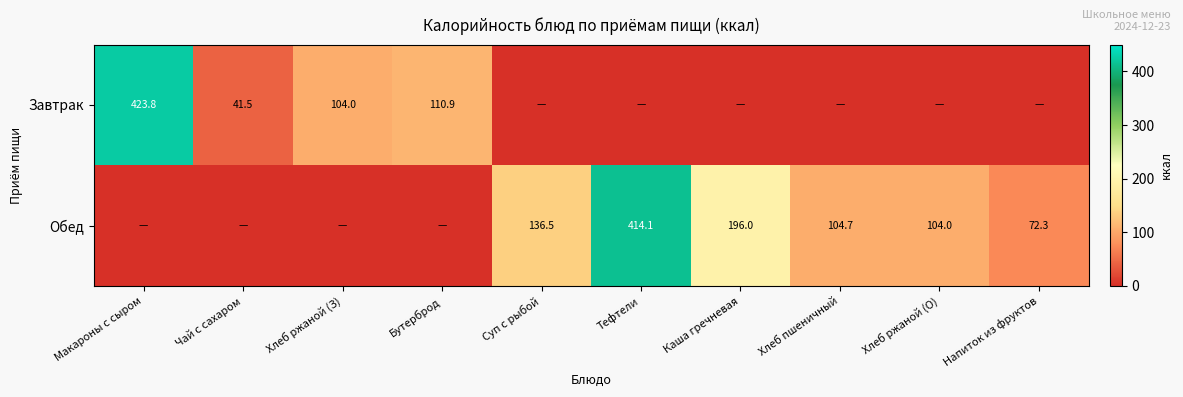

True or false: Обед has a value of 122.9 at Напиток из фруктов.

False